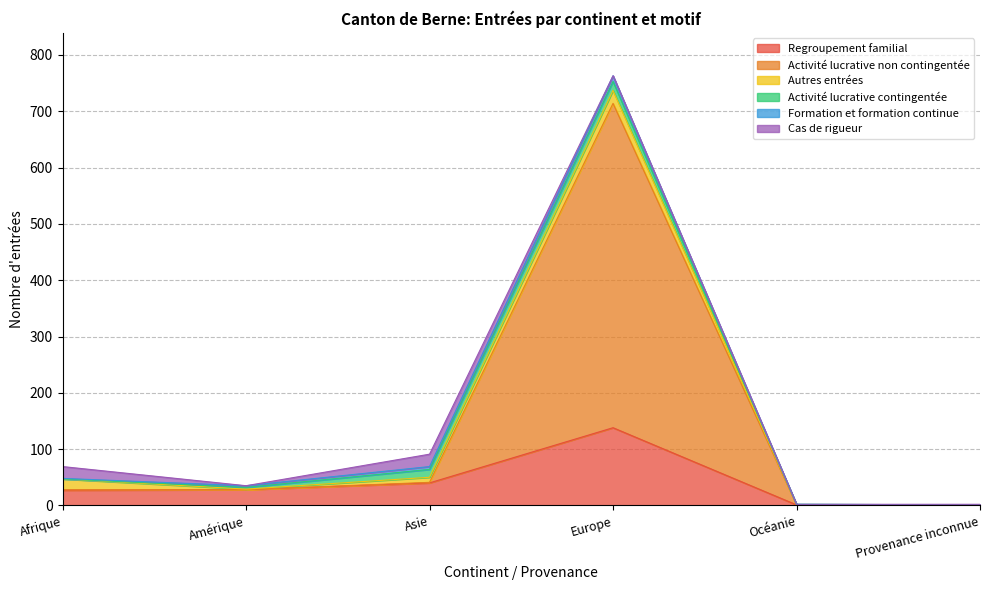

Reading left to right, extract all data points from this chart.

Regroupement familial: 27	28	40	138	1	0
Activité lucrative non contingentée: 1	0	1	576	0	0
Autres entrées: 19	1	9	23	0	1
Activité lucrative contingentée: 0	3	14	16	1	0
Formation et formation continue: 1	3	5	10	0	0
Cas de rigueur: 21	0	22	0	0	1